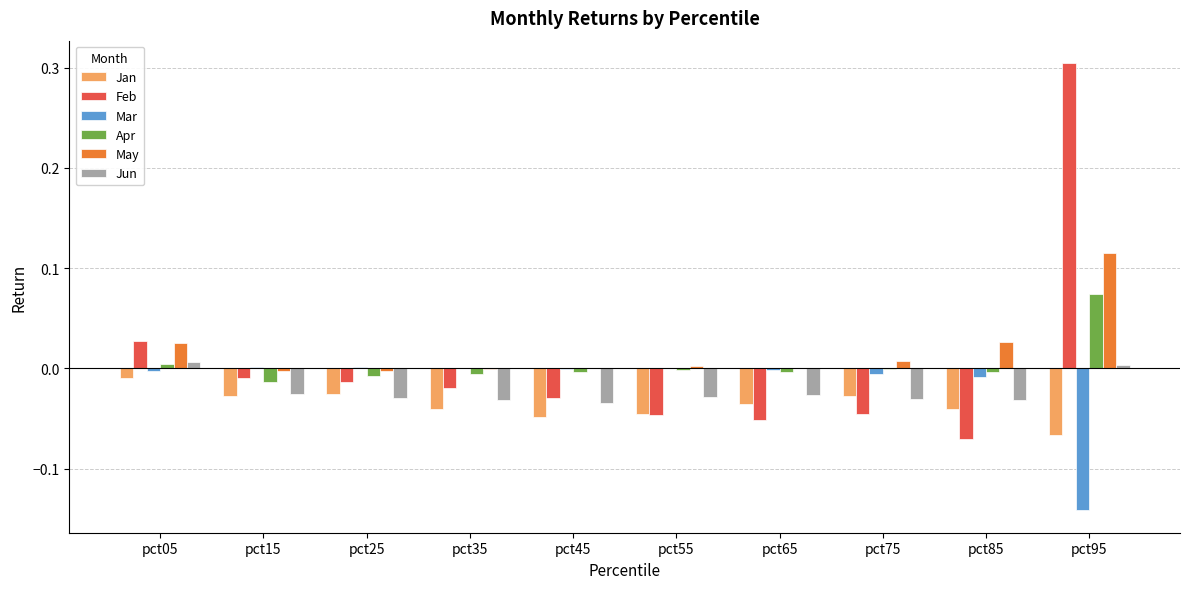

Is it true that Apr equals 0.0 at pct95?

False